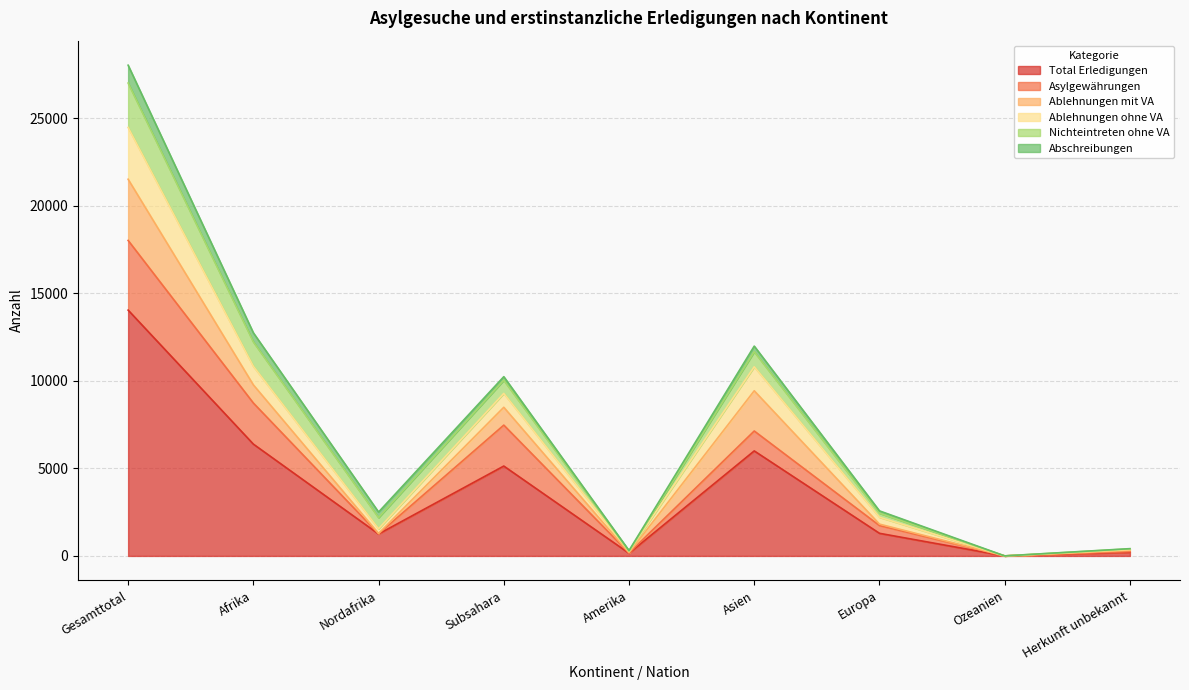

What is the spread (max minus min) of values at Ozeanien?

1